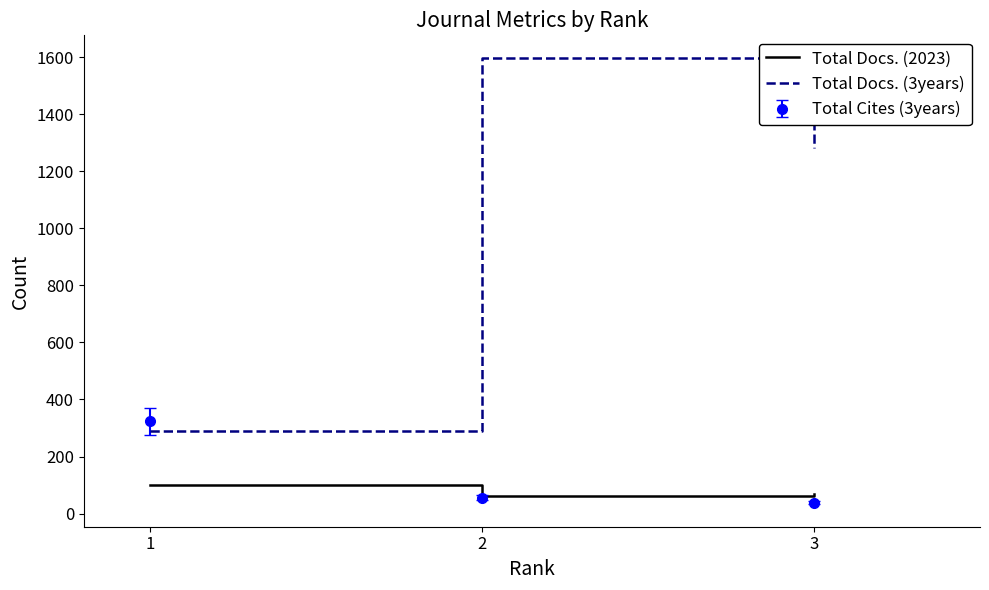

What are all the series names shown in the legend?

Total Docs. (2023), Total Docs. (3years), Total Cites (3years)